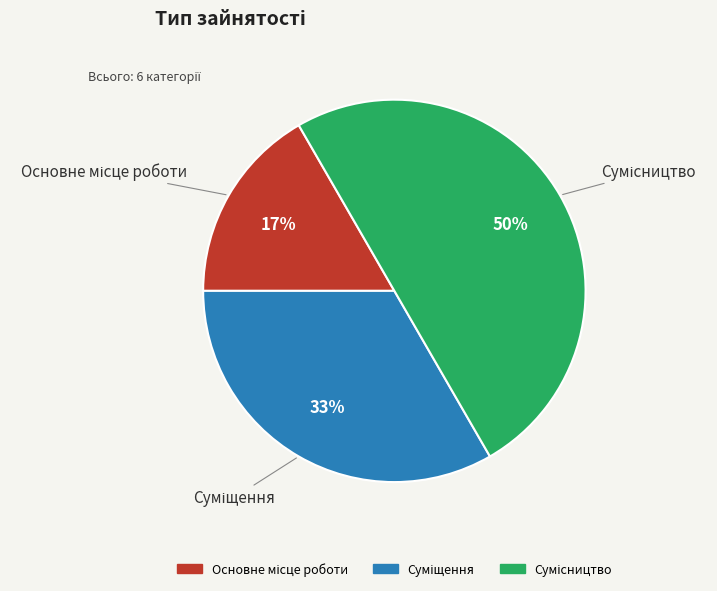

To the nearest percent, what is the difference between the largest and smallest slice percentages?

33%